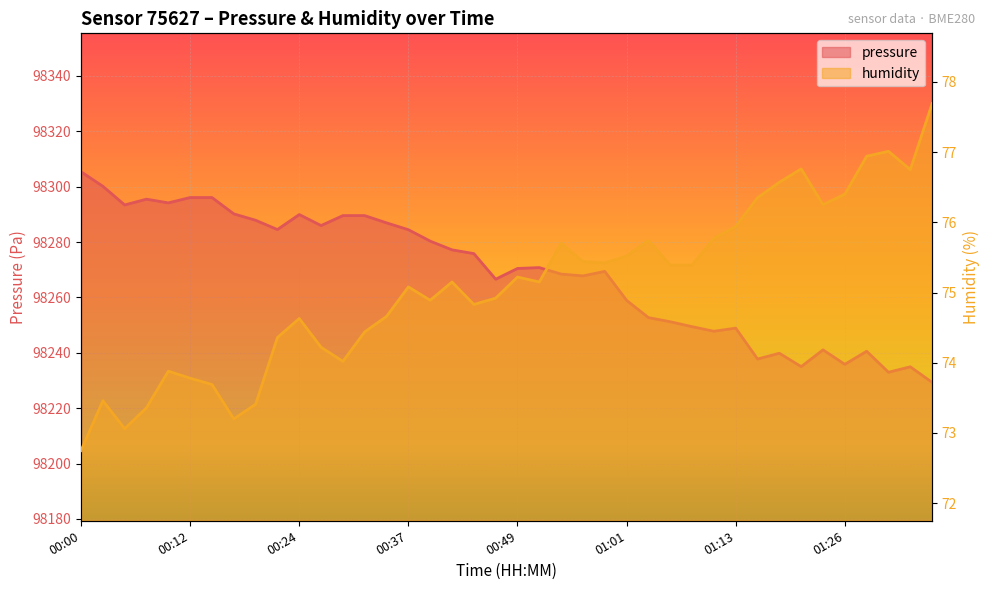

Rank the series at 01:03 from highest to lowest value.

pressure, humidity